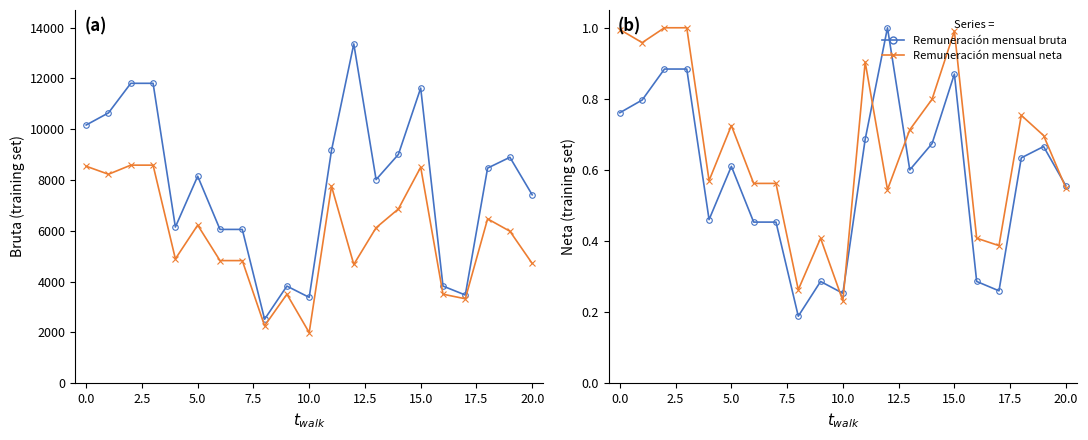

Which series ends up on top after the final intersection of Remuneración mensual neta and Remuneración mensual bruta?

Remuneración mensual bruta